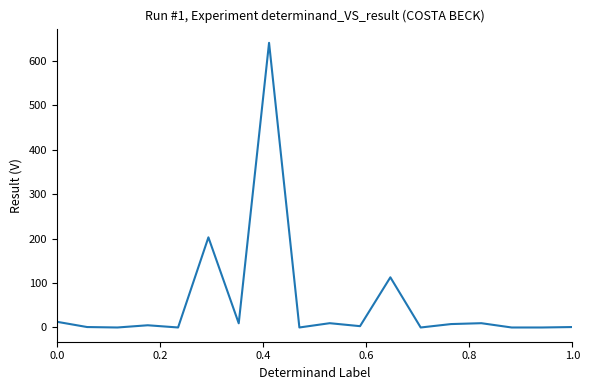

What is the difference between the maximum and minimum values?

641.0